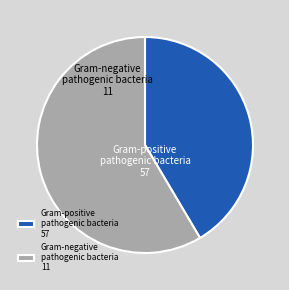

How many slices are in this pie chart?

2